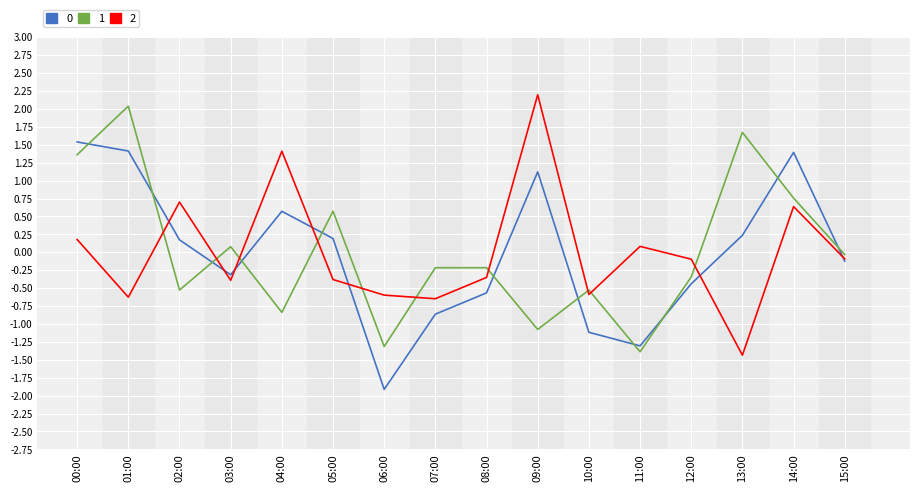

Does the chart display data point markers on the line(s)?

No